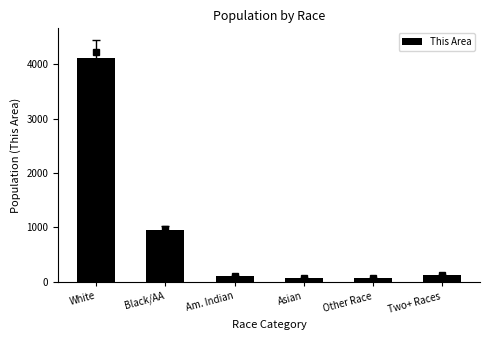

Reading right to left, list all the values displayed in this chart.

122	69	71	100	952	4112